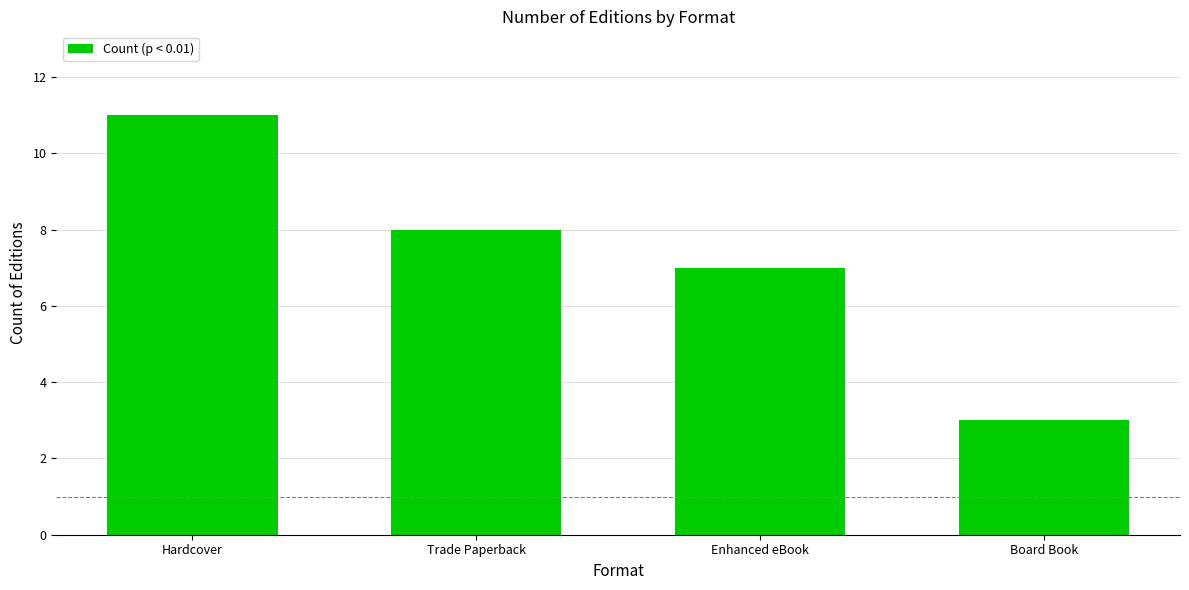

What is the difference between the second highest and minimum values?

5